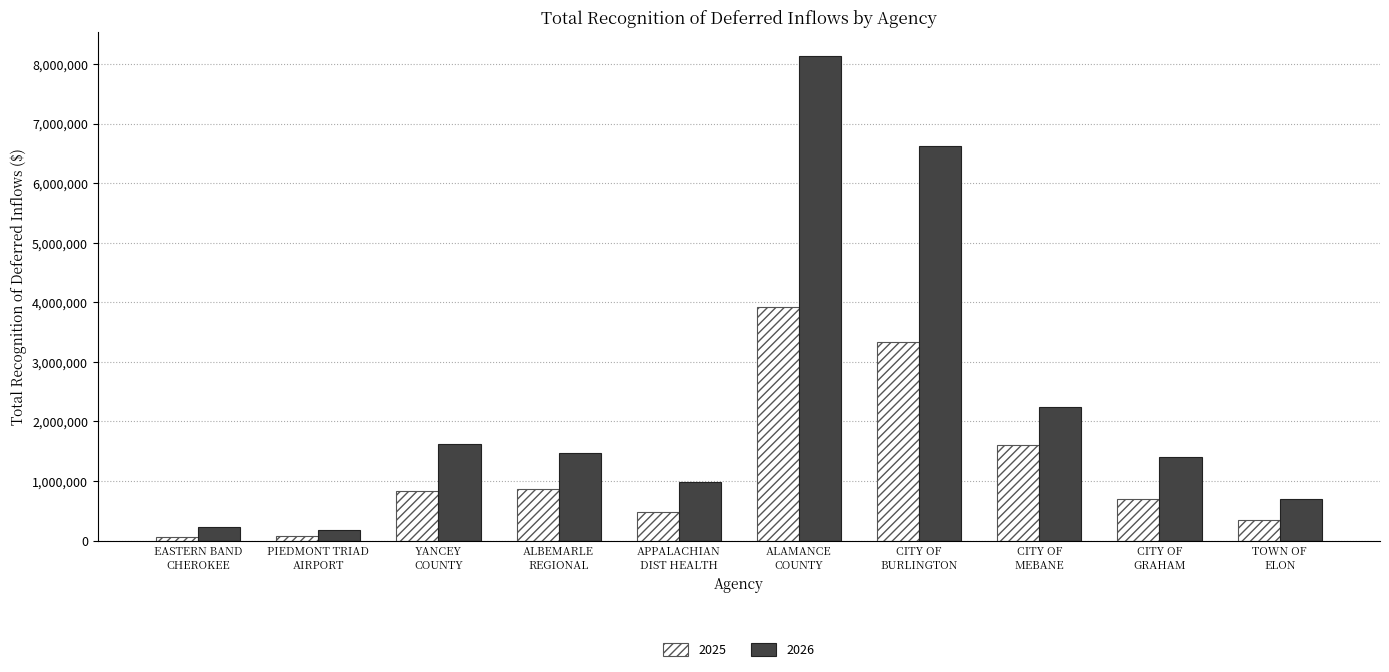

Rank the series by their maximum value, from lowest to highest.

2025, 2026